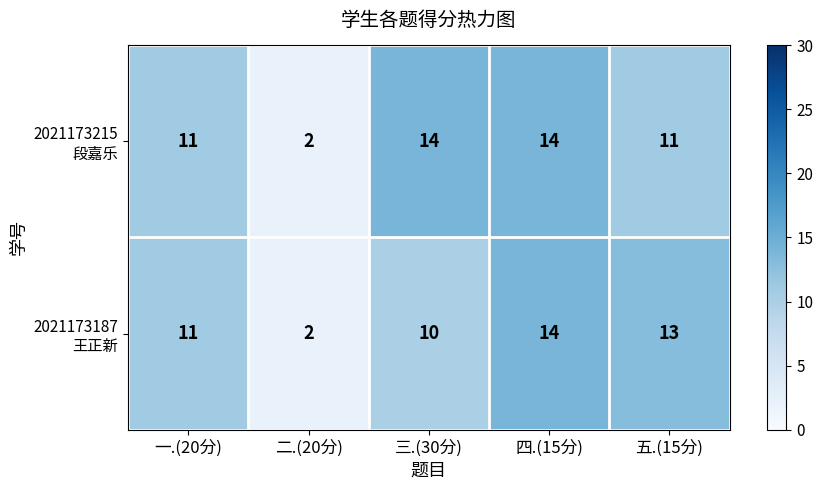

At which category does the chart reach its minimum across all series?

二.(20分)